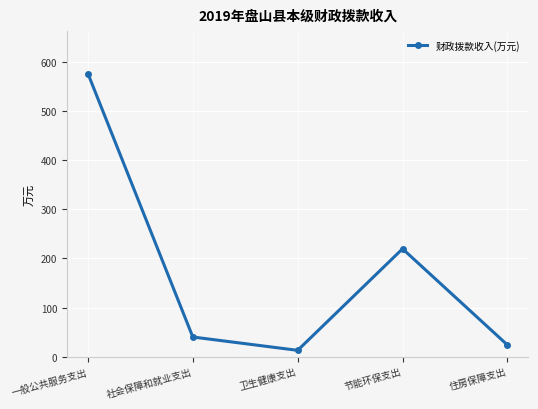

Count the number of data series in this chart.

1